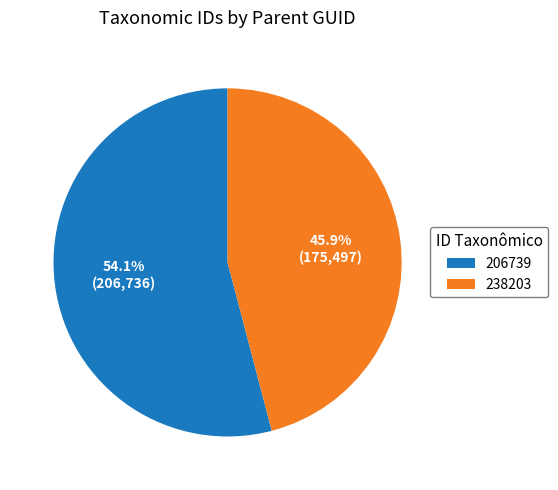

To the nearest percent, what is the difference between the largest and smallest slice percentages?

8%